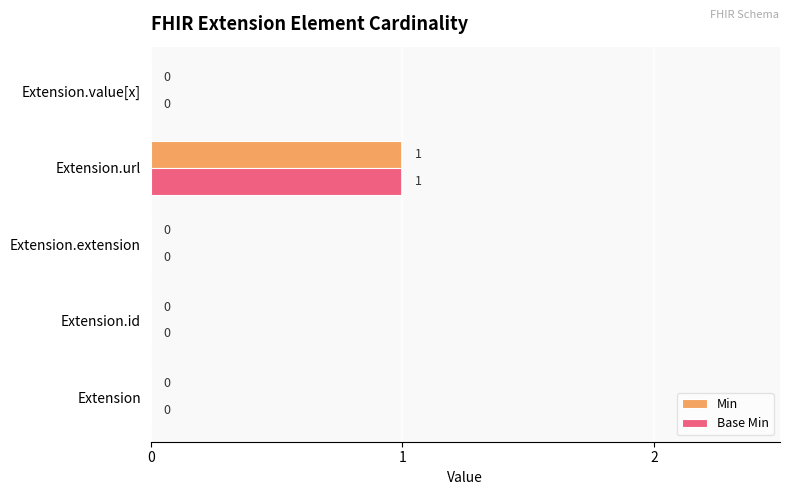

Is the value of Base Min at Extension.url greater than the value of Min at Extension?

Yes